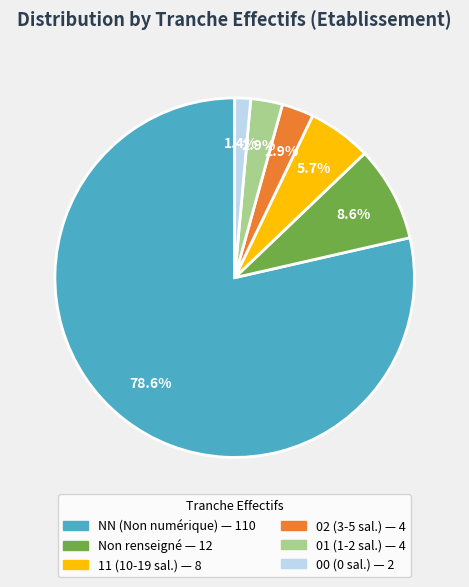

Does any single category account for the majority?

Yes